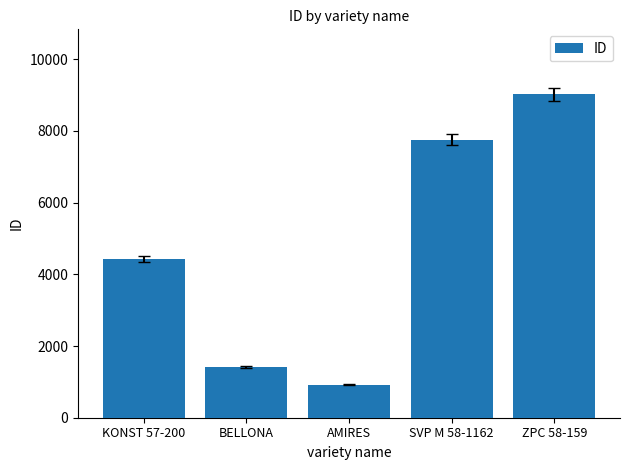

Which category has the lowest value across all series?

AMIRES